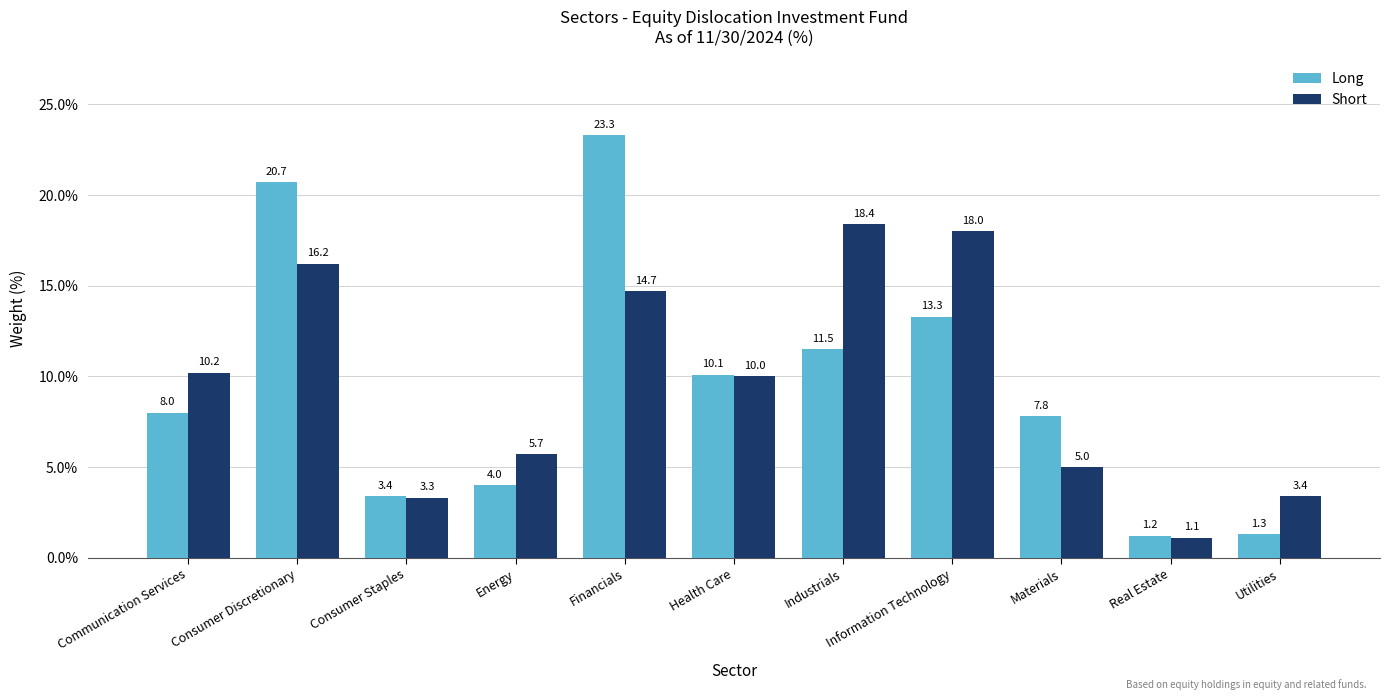

How many distinct data groups are displayed?

2